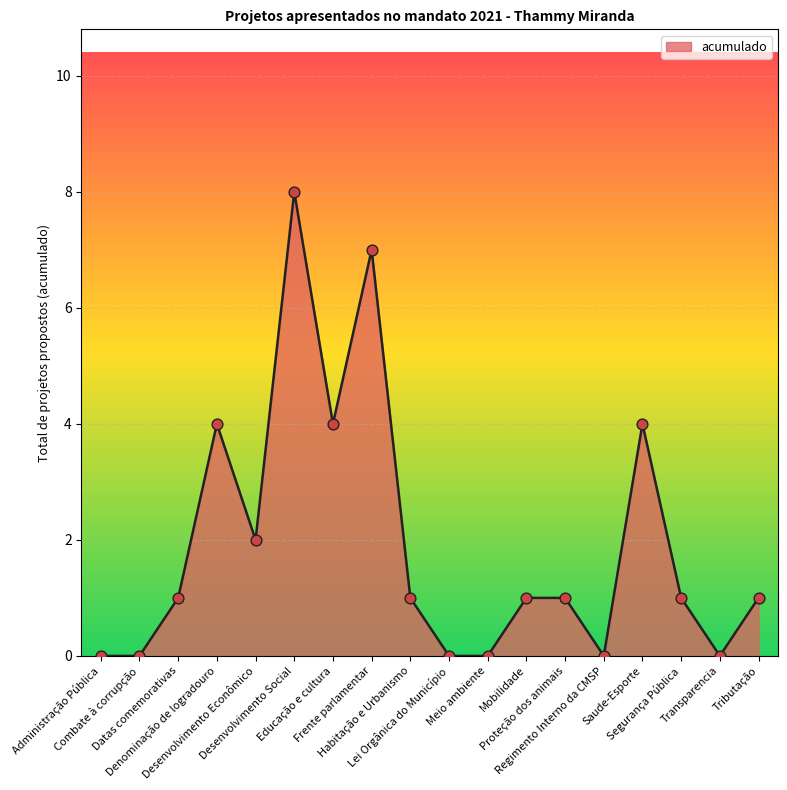

What is the change in value from Desenvolvimento Social to Mobilidade?

-7